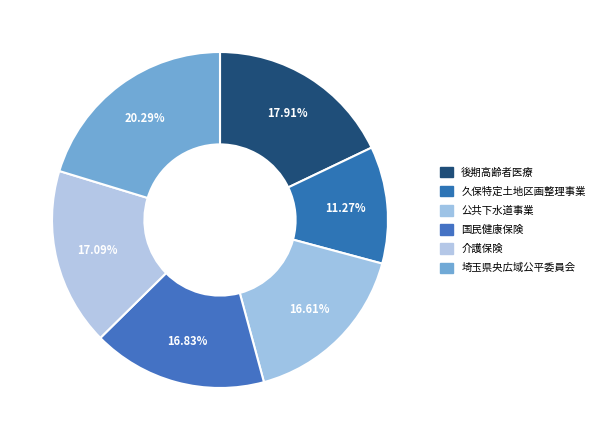

Is the sum of 埼玉県央広域公平委員会 and 後期高齢者医療 greater than half?

No